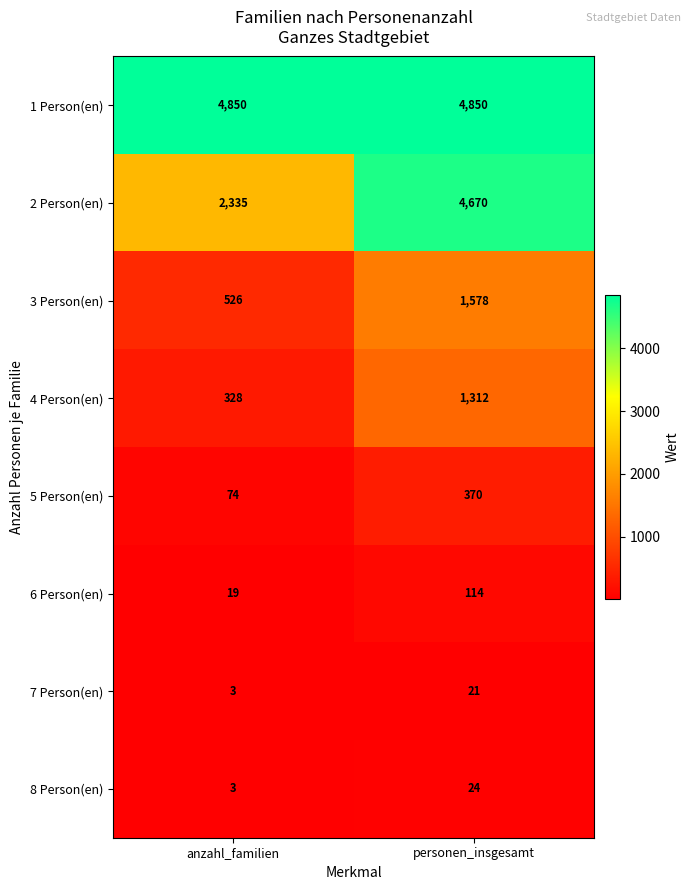

At which category is the sum across all series the highest?

personen_insgesamt